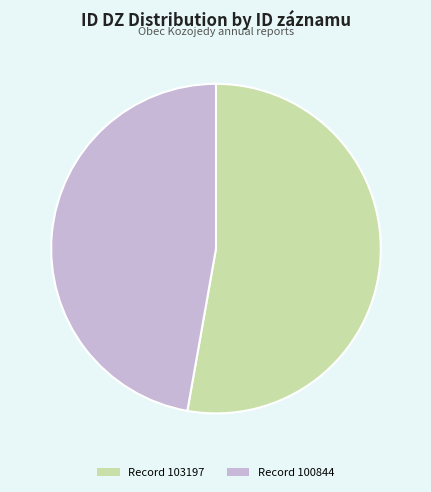

What is the largest slice in the pie chart?

Record 103197